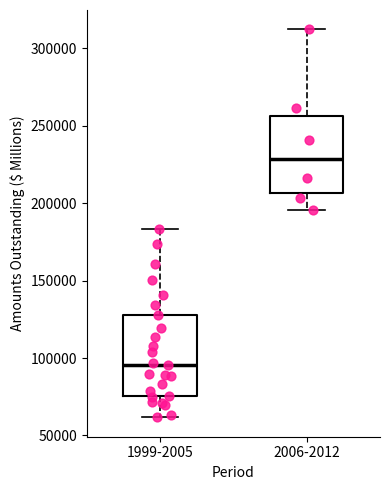

Reading left to right, transcribe this box plot: for each box, give where its median line is, the range the box spans, and where its two whiskers end, as read against the y-axis. The values are not printed on the chart, so give them approximately, as read against the axis.

1999-2005: median 95000, box 75000 to 125000, whiskers 60000 to 185000
2006-2012: median 230000, box 205000 to 255000, whiskers 195000 to 310000